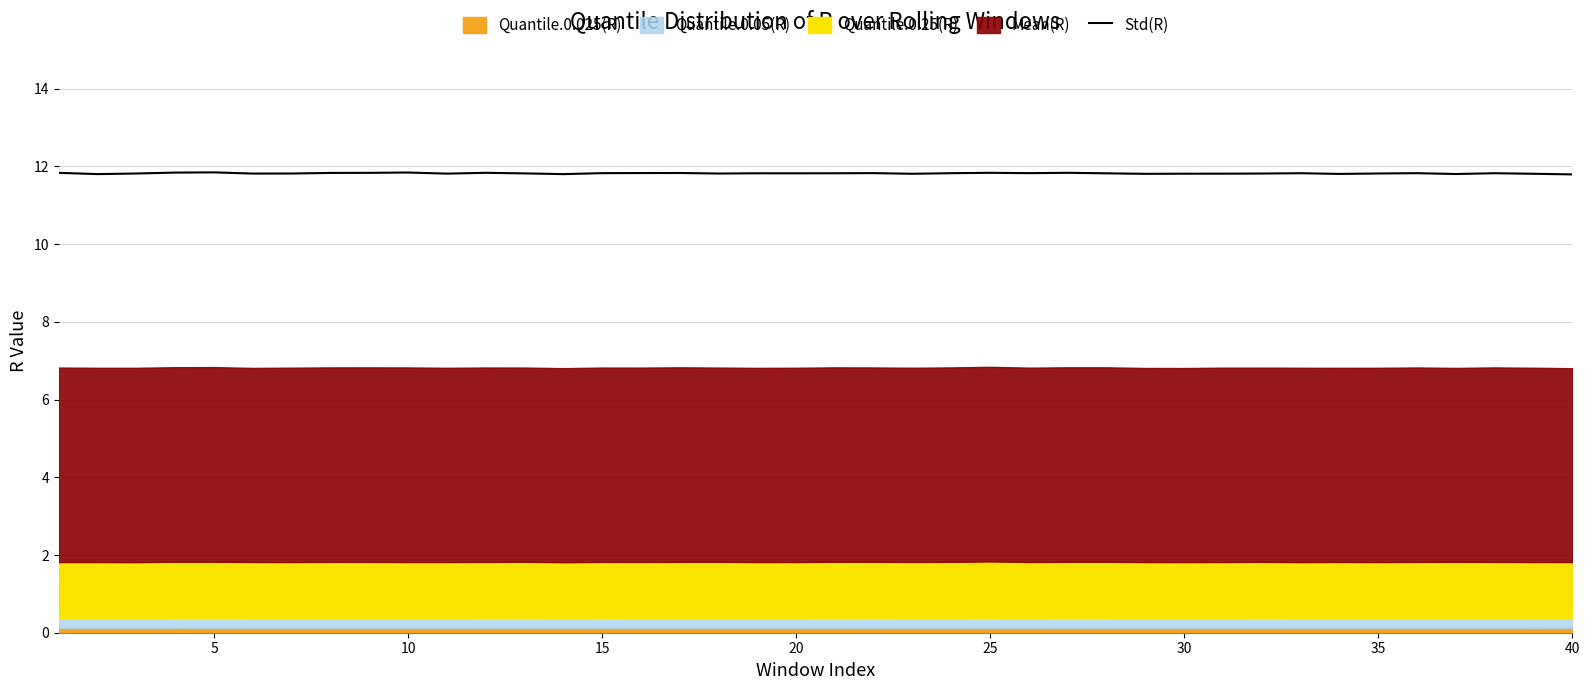

What is the lowest value of the Std(R) series?

11.8